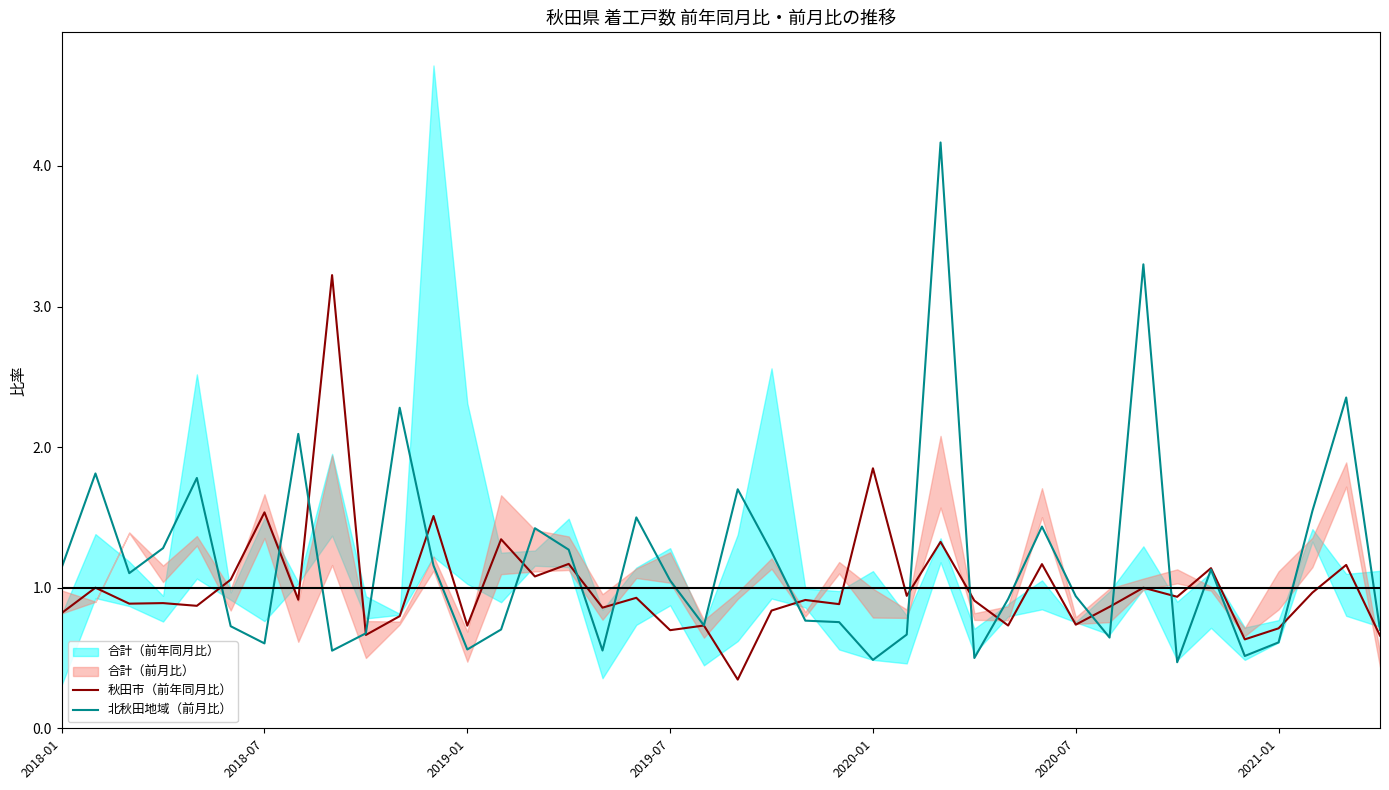

What is the lowest value of the 北秋田地域（前月比） series?

0.5